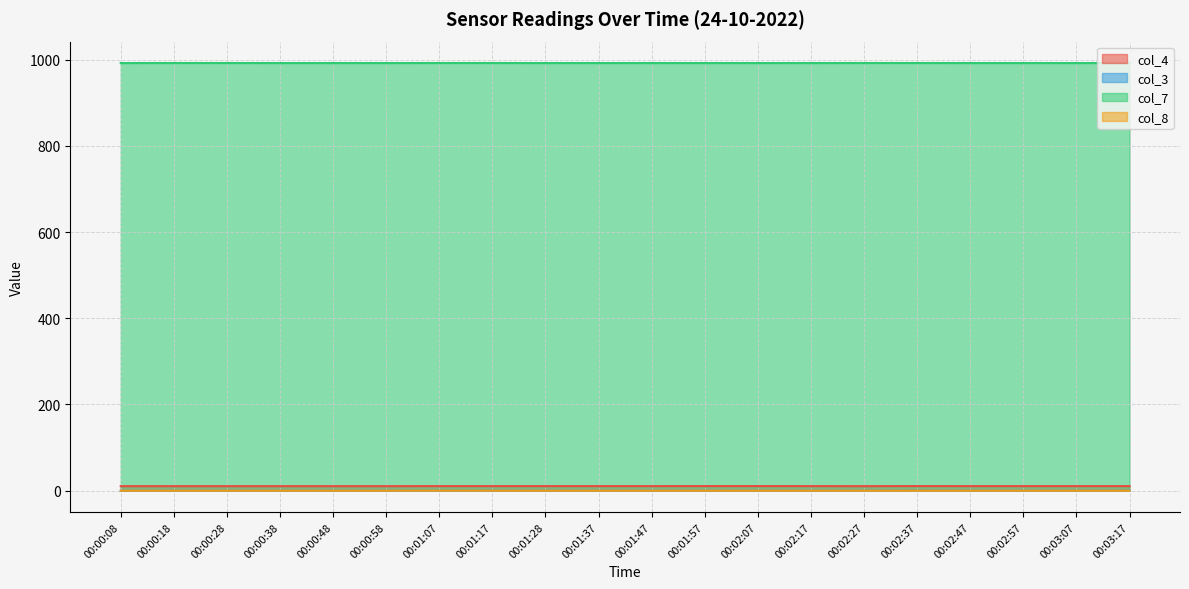

What is the sum of all col_8 values?

0.1